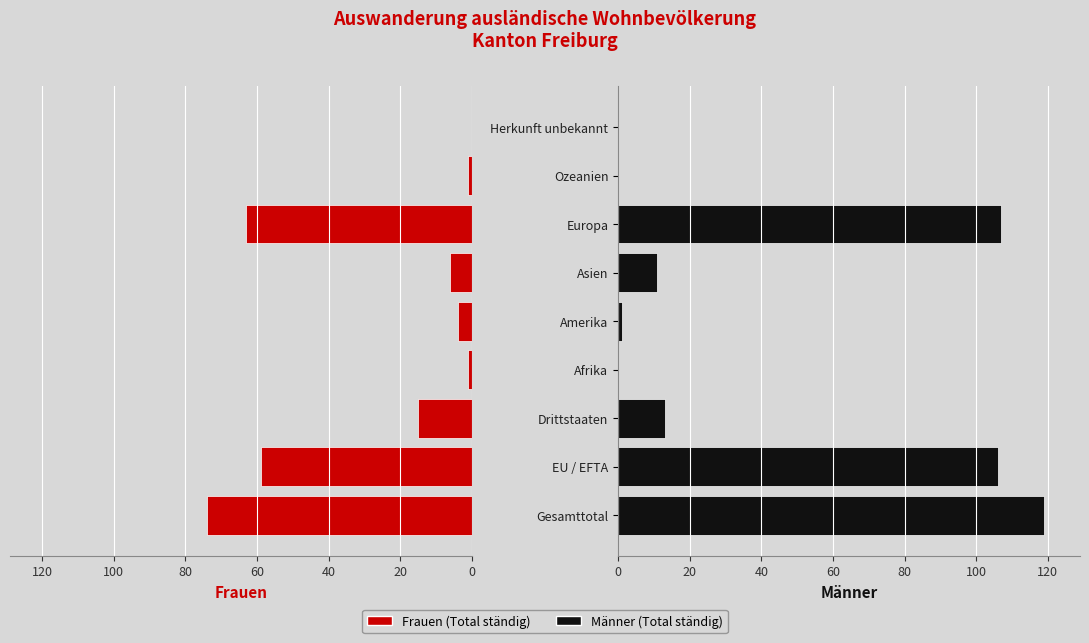

Reading left to right, transcribe all the data shown in this chart.

Frauen: 74	59	15	1	4	6	63	1	0
Männer: 119	106	13	0	1	11	107	0	0